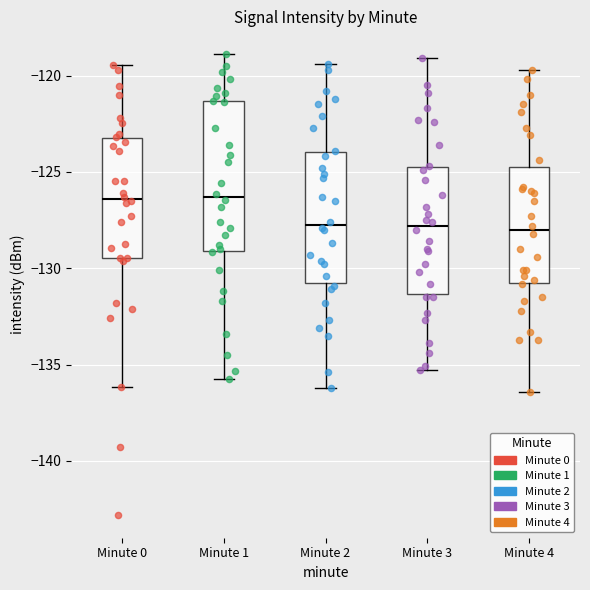

Reading left to right, read every box against the y-axis: the position of its median line, the range the box covers, and the ends of its whiskers. The values are not printed on the chart, so give them approximately, as read against the axis.

Minute 0: median -126.5, box -129.5 to -123.5, whiskers -136.0 to -119.5
Minute 1: median -126.5, box -129.0 to -121.5, whiskers -135.5 to -119.0
Minute 2: median -127.5, box -131.0 to -124.0, whiskers -136.0 to -119.5
Minute 3: median -128.0, box -131.5 to -124.5, whiskers -135.5 to -119.0
Minute 4: median -128.0, box -130.5 to -124.5, whiskers -136.5 to -119.5